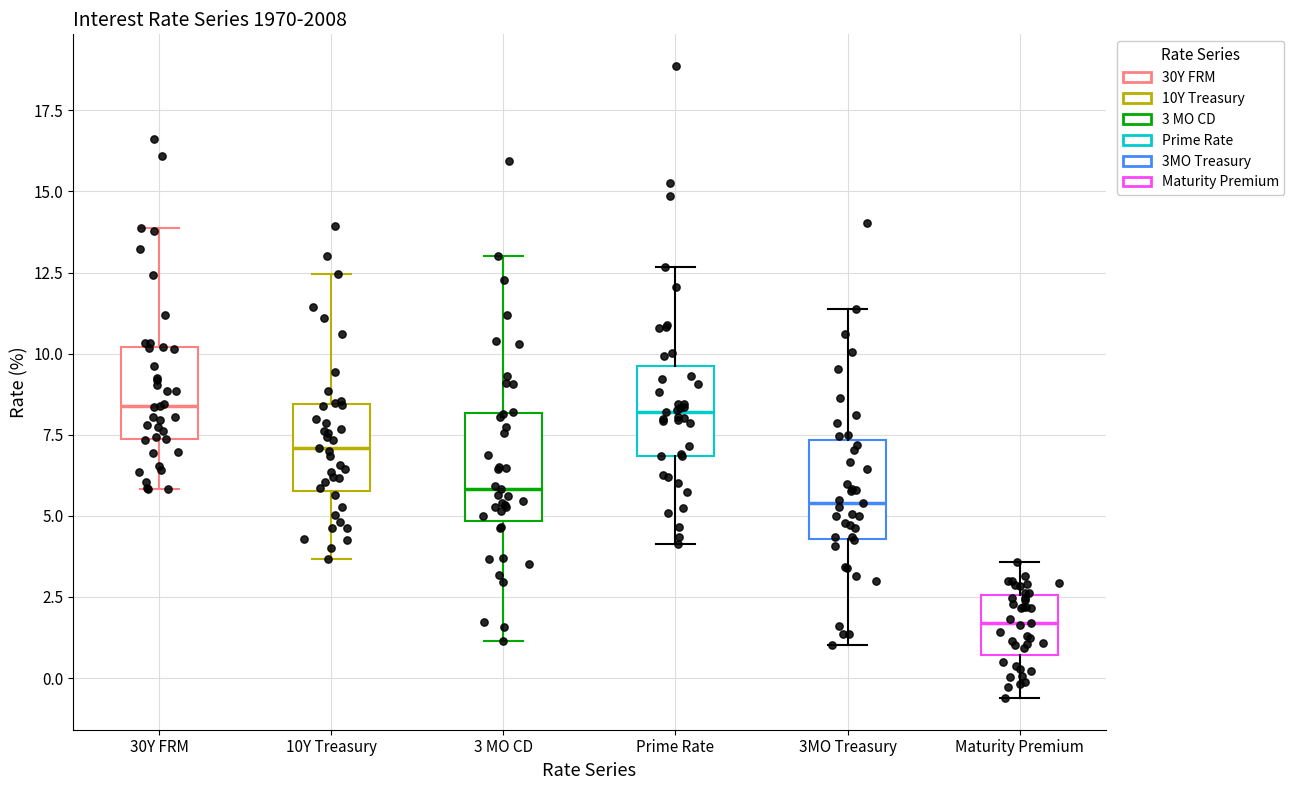

Reading left to right, read every box against the y-axis: the position of its median line, the range the box covers, and the ends of its whiskers. The values are not printed on the chart, so give them approximately, as read against the axis.

30Y FRM: median 8.5, box 7.5 to 10.0, whiskers 6.0 to 14.0
10Y Treasury: median 7.0, box 6.0 to 8.5, whiskers 3.5 to 12.5
3 MO CD: median 6.0, box 5.0 to 8.0, whiskers 1.0 to 13.0
Prime Rate: median 8.0, box 7.0 to 9.5, whiskers 4.0 to 12.5
3MO Treasury: median 5.5, box 4.5 to 7.5, whiskers 1.0 to 11.5
Maturity Premium: median 1.5, box 0.5 to 2.5, whiskers -0.5 to 3.5